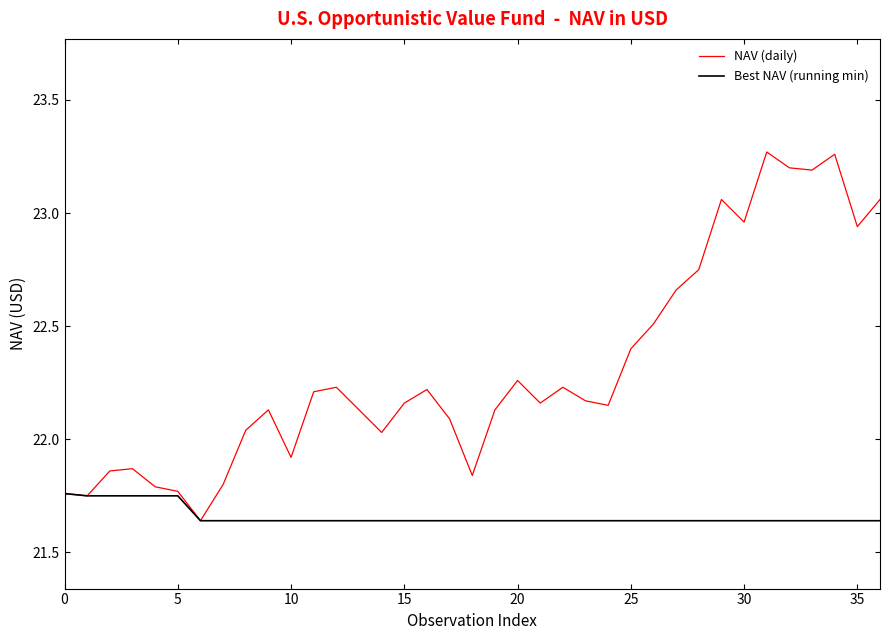

Which series has the largest total across all categories?

NAV (daily)